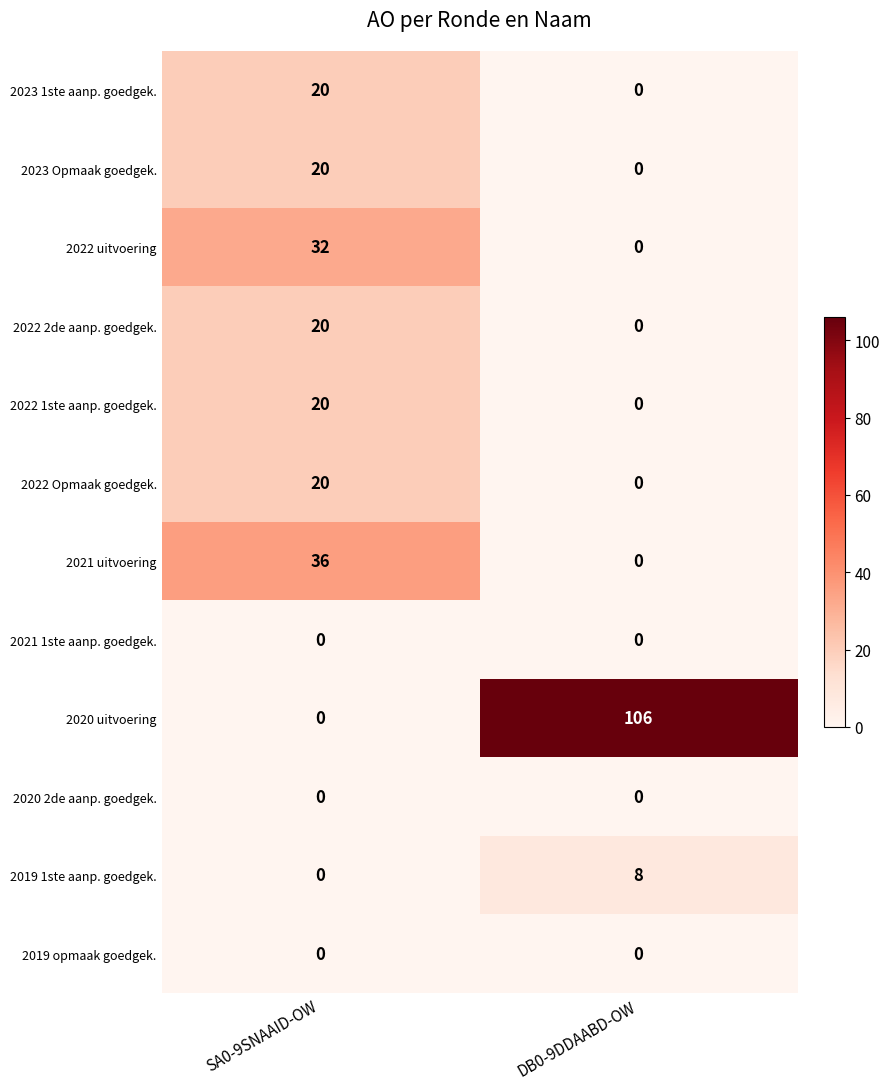

What is the sum of the 2022 Opmaak goedgek. values at SA0-9SNAAID-OW and DB0-9DDAABD-OW?

20